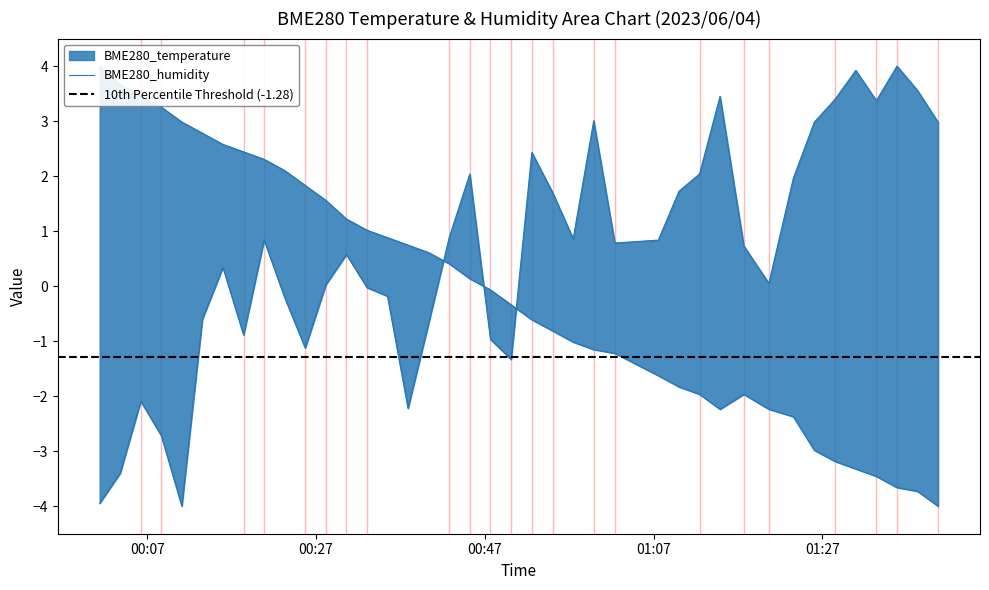

At which category is the sum across all series the highest?

2023/06/04 00:20:51